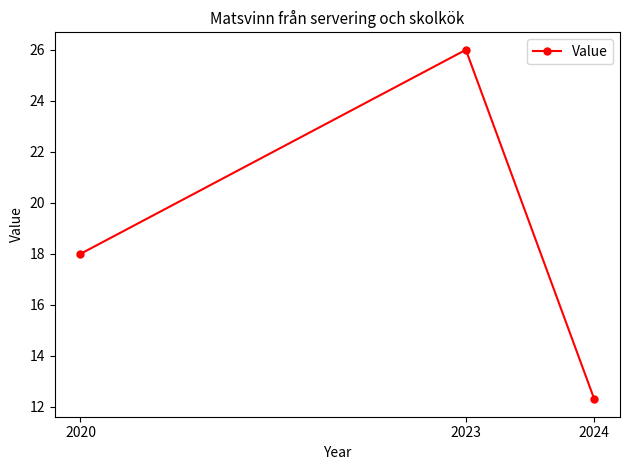

What is the smallest value displayed?

12.3